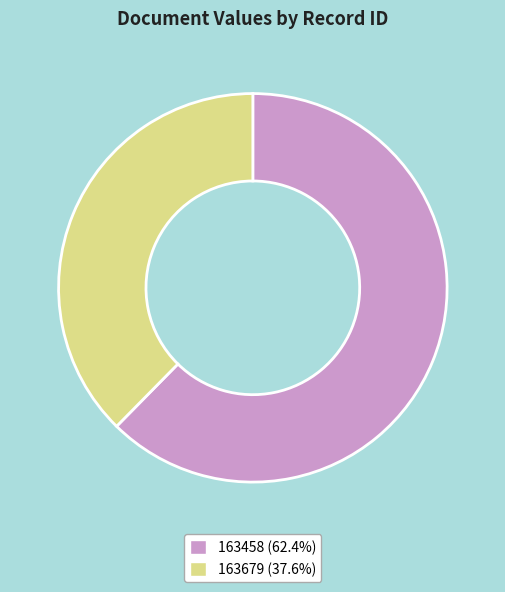

Combined, do 163679 (37.6%) and 163458 (62.4%) account for over 50%?

Yes